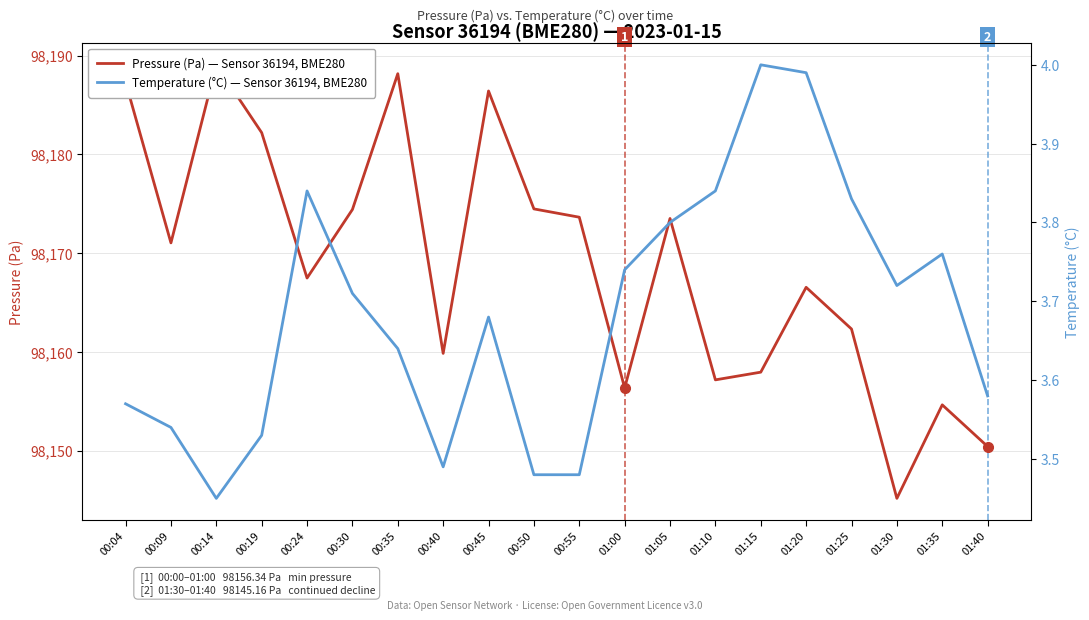

What is the label of the 19th point from the left?

01:35